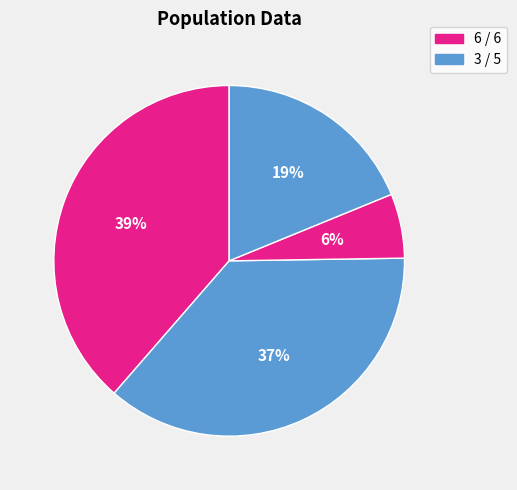

How many slices are in this pie chart?

4